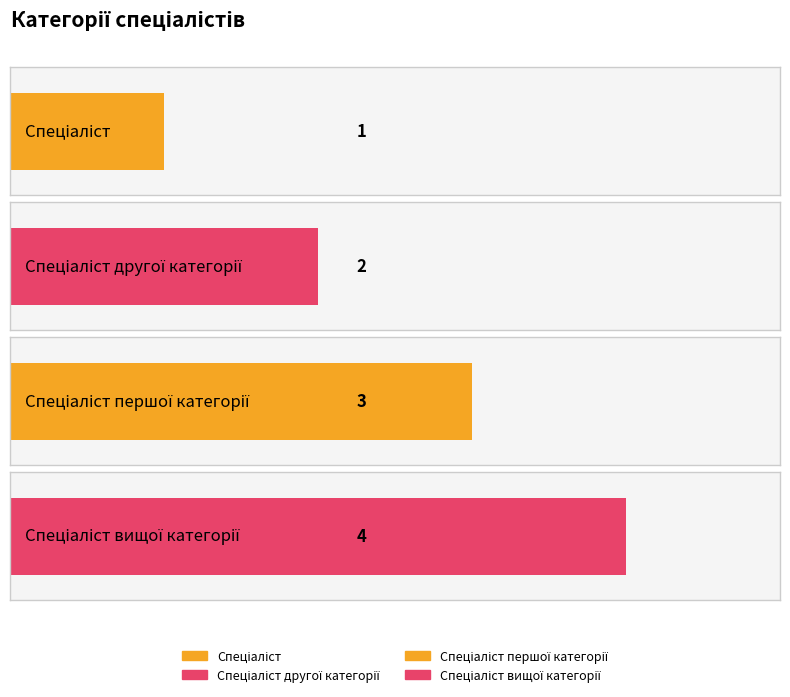

What is the approximate value at Спеціаліст вищої категорії?

4